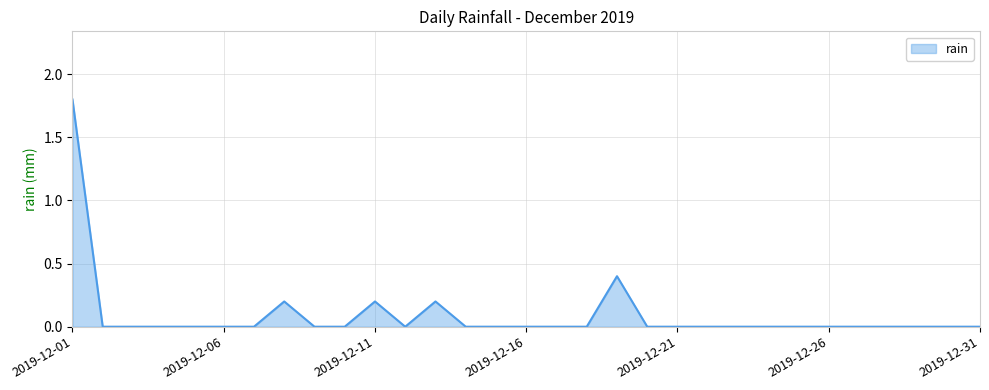

What is the greatest value displayed?

1.8